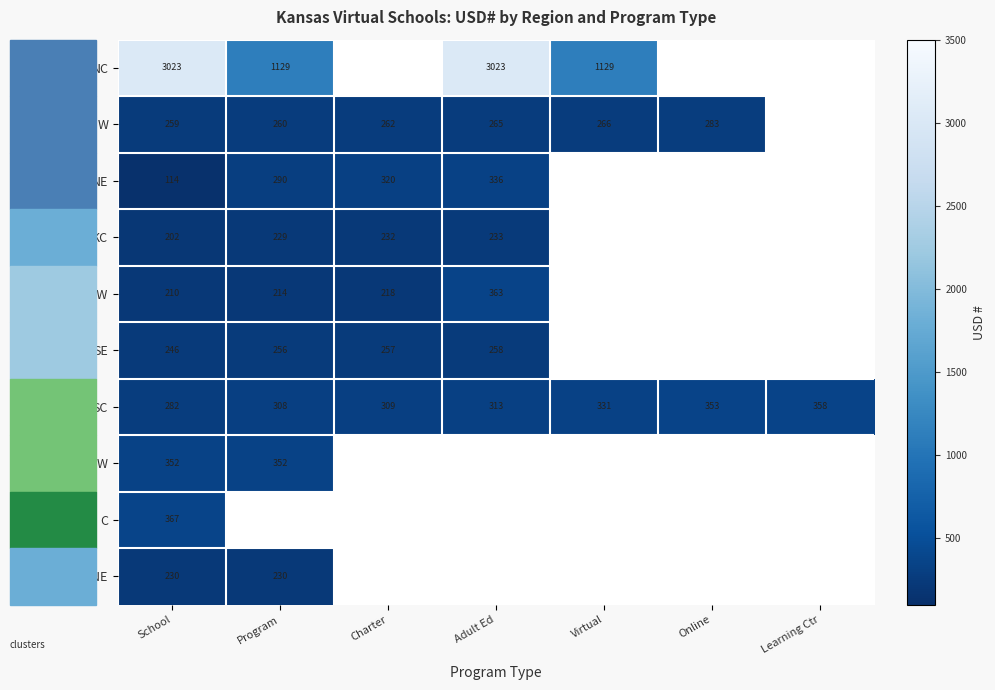

Read the SC value at Learning Ctr.

358